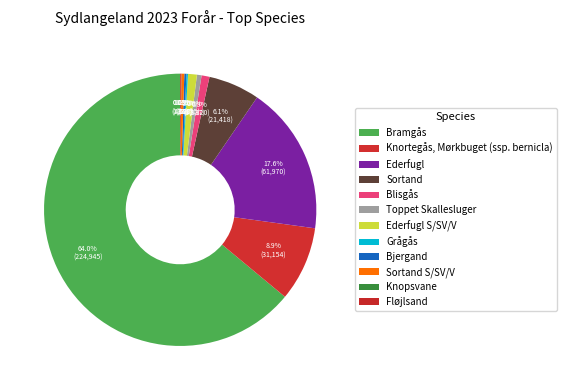

How many slices are in this pie chart?

12